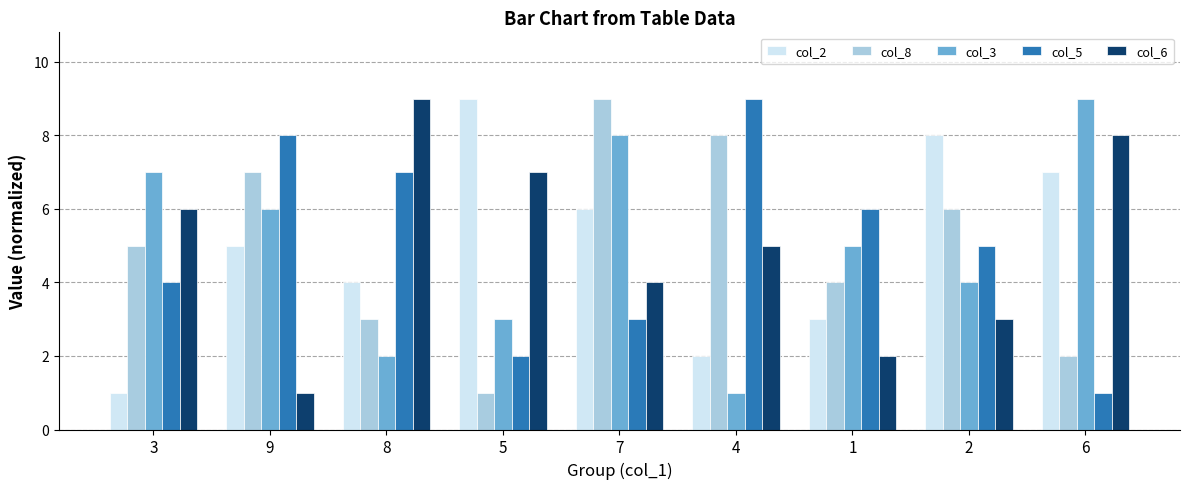

Is it true that col_6 equals 4 at 7?

True